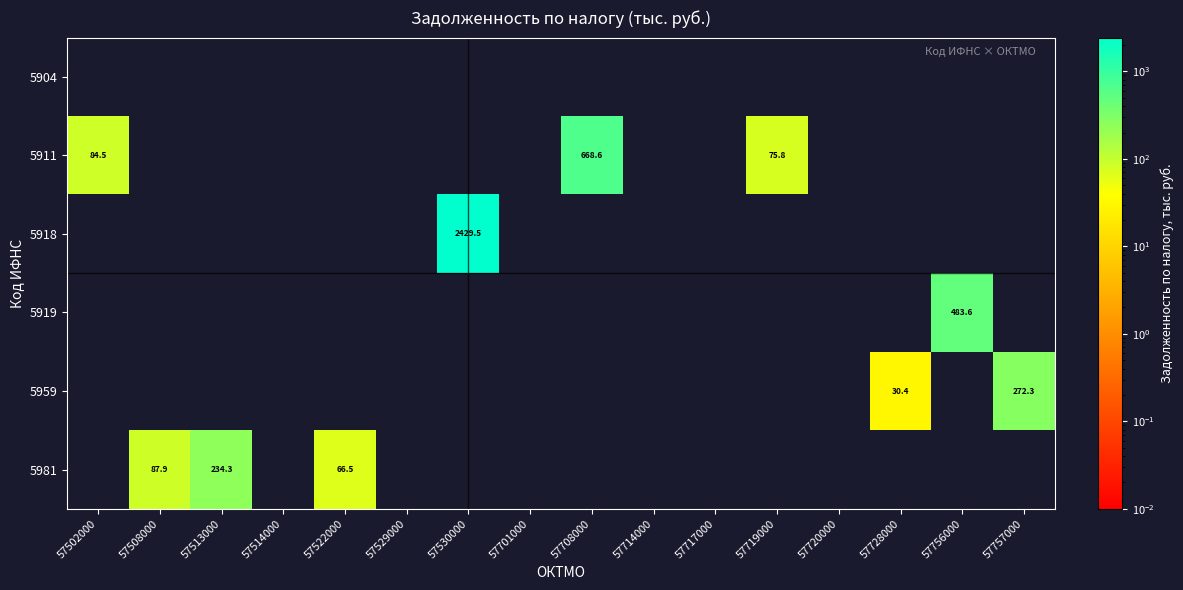

The 5981 series shows 66.5 at 57522000. True or false?

True